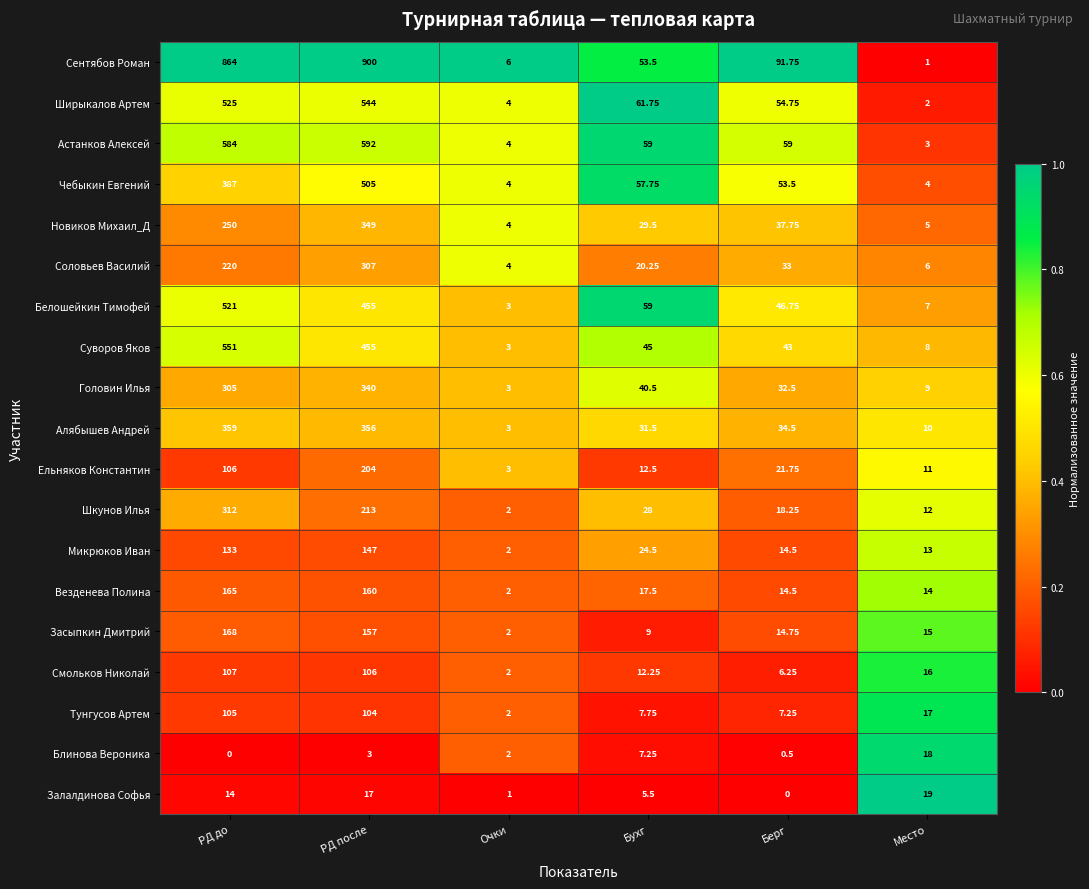

Which label corresponds to the largest value in the chart?

РД после